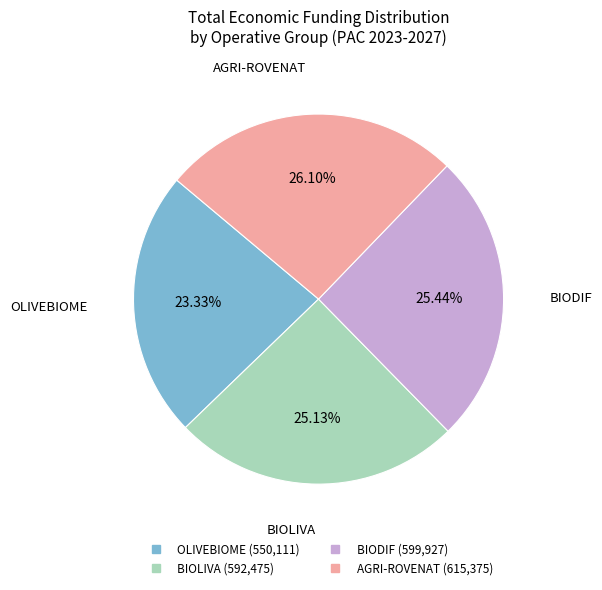

True or false: BIODIF accounts for 16% of the total.

False